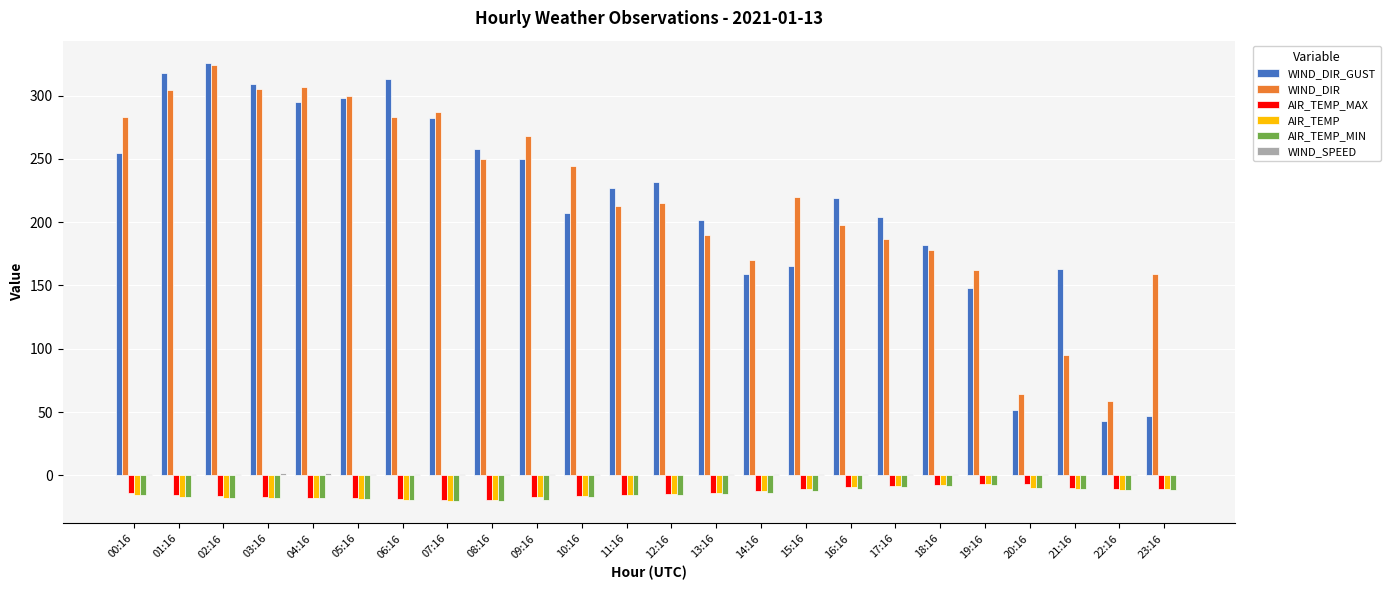

What is the average value of the AIR_TEMP_MAX series?

-13.5